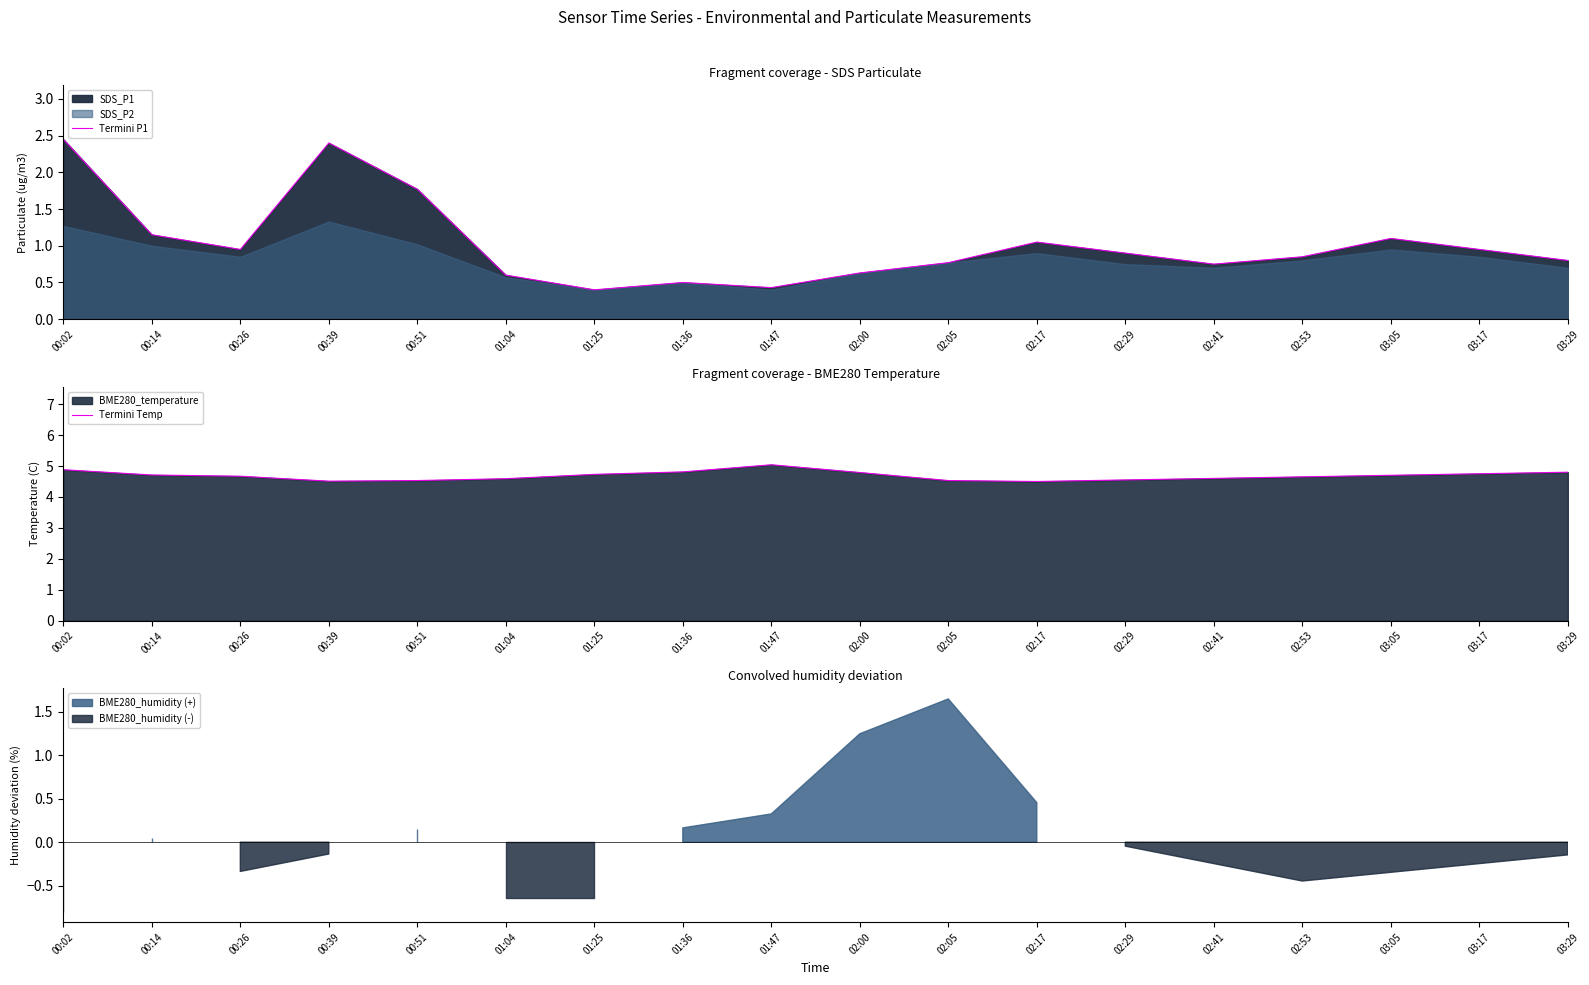

Is it true that Termini P1 equals 0.6 at 01:04?

True